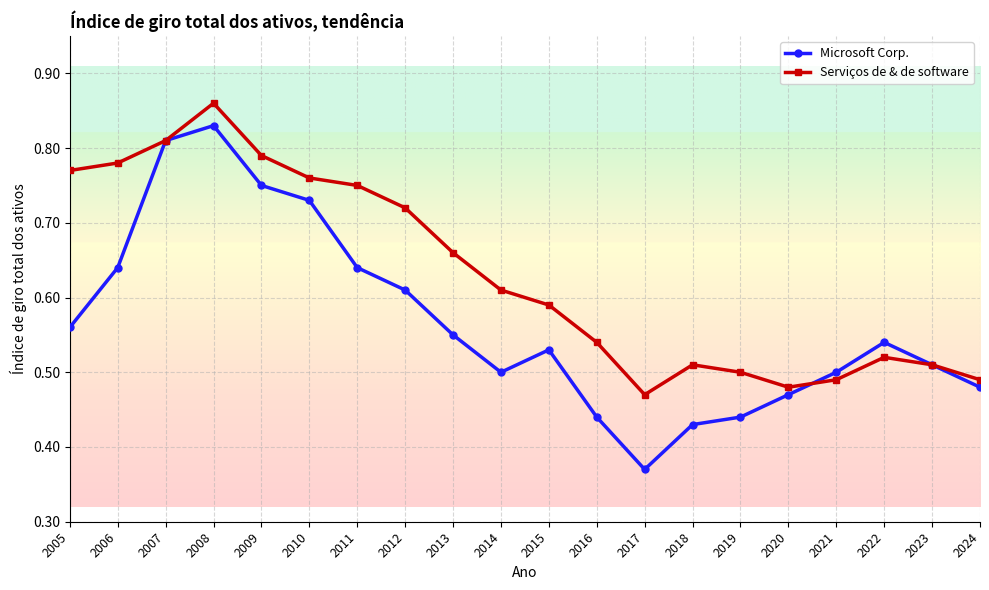

Does the chart display data point markers on the line(s)?

Yes